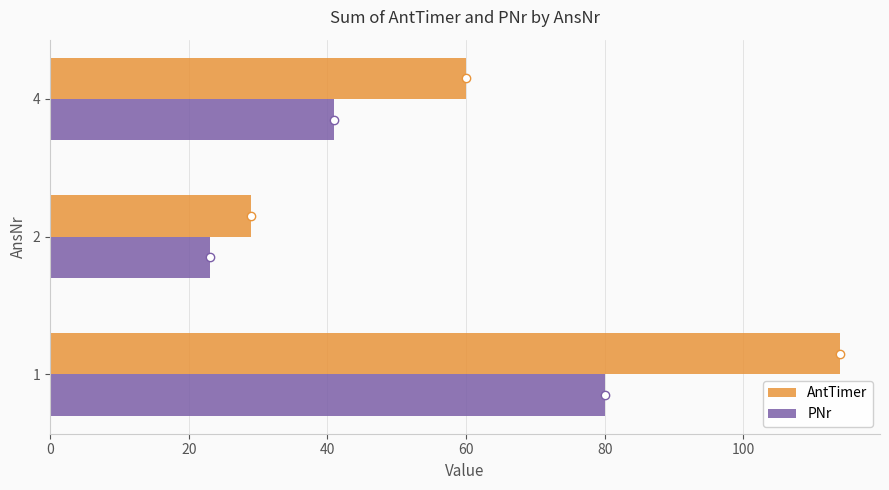

Rank the categories by AntTimer value from lowest to highest.

2, 4, 1